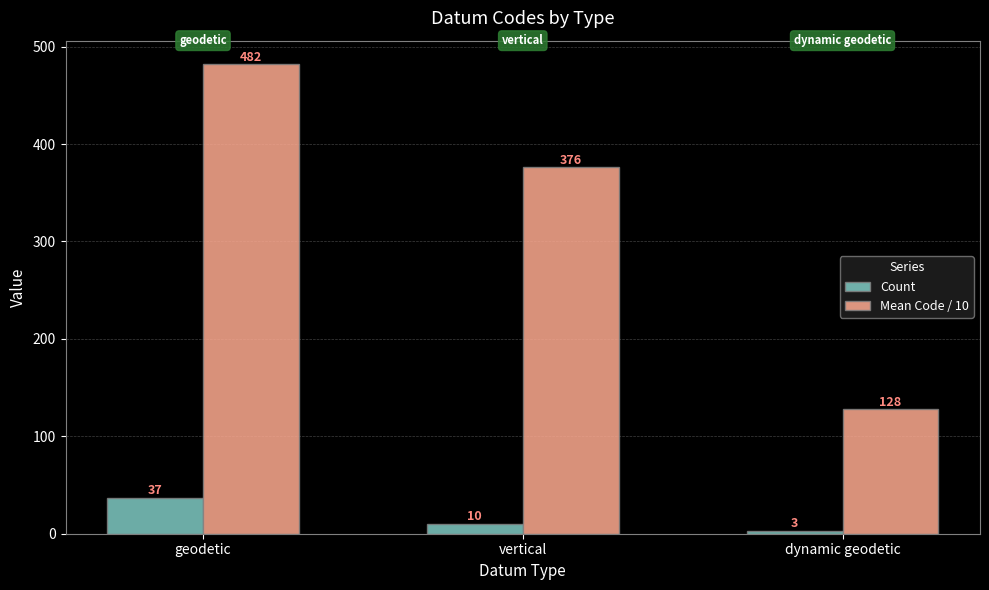

Does the chart contain stacked bars?

No